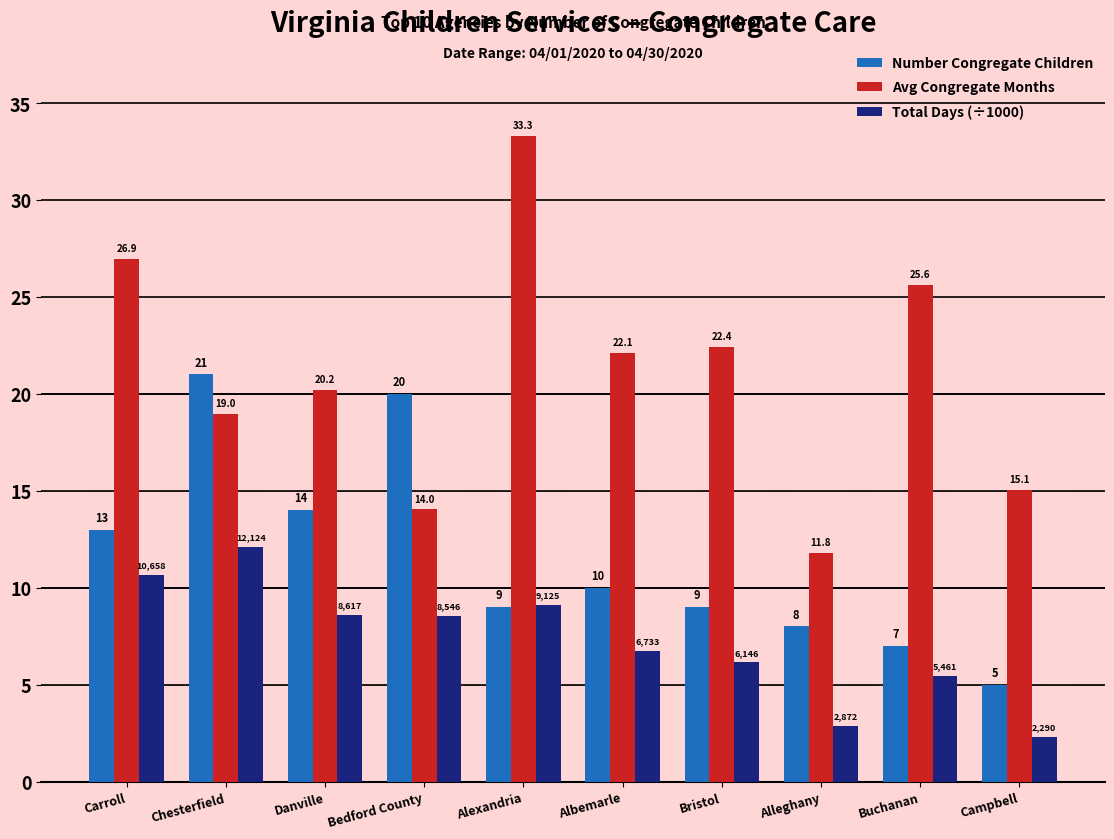

How many values in the Total Days (÷1000) series are below 8?

5